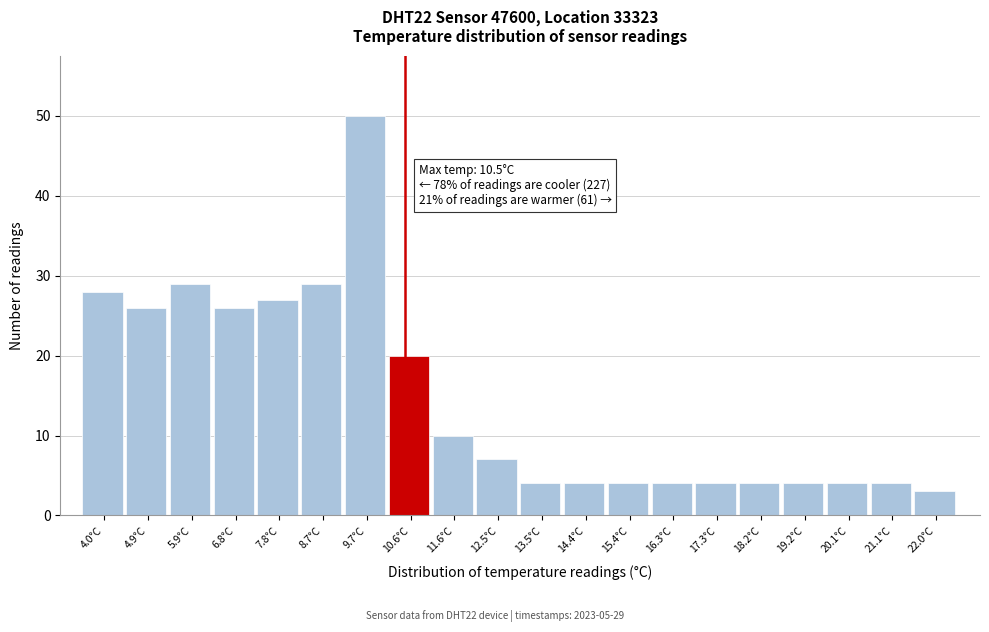

Over which range of the x-axis is the bar tallest?

9.20 to 10.15